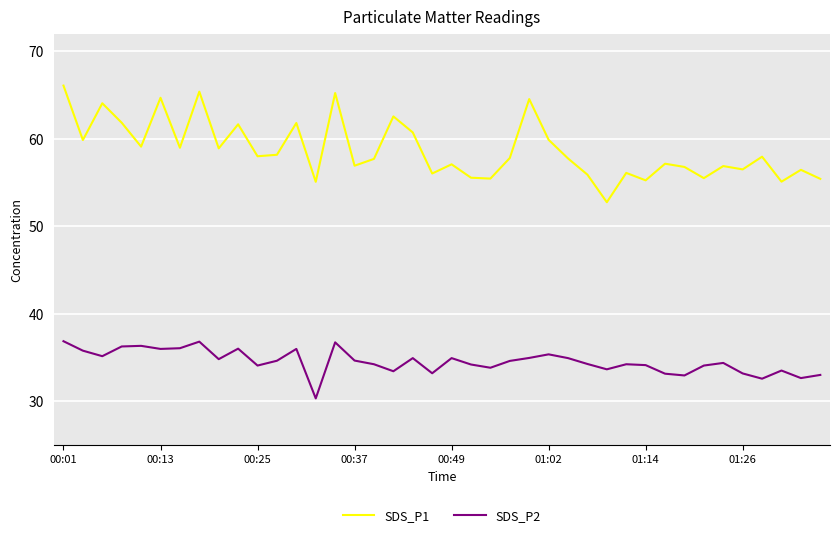

What is the greatest value displayed?

66.1